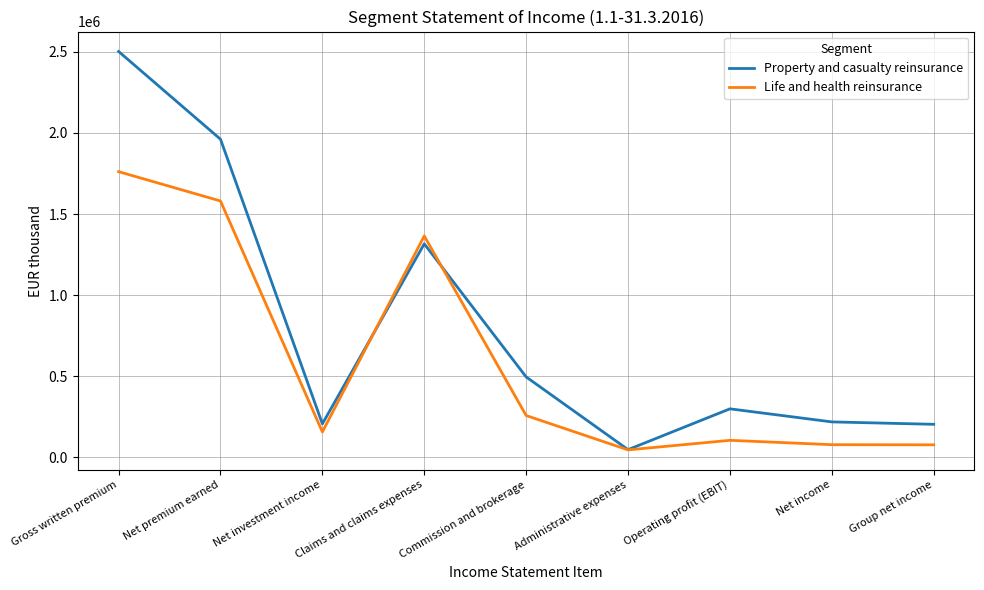

What position from the left is Net income?

8